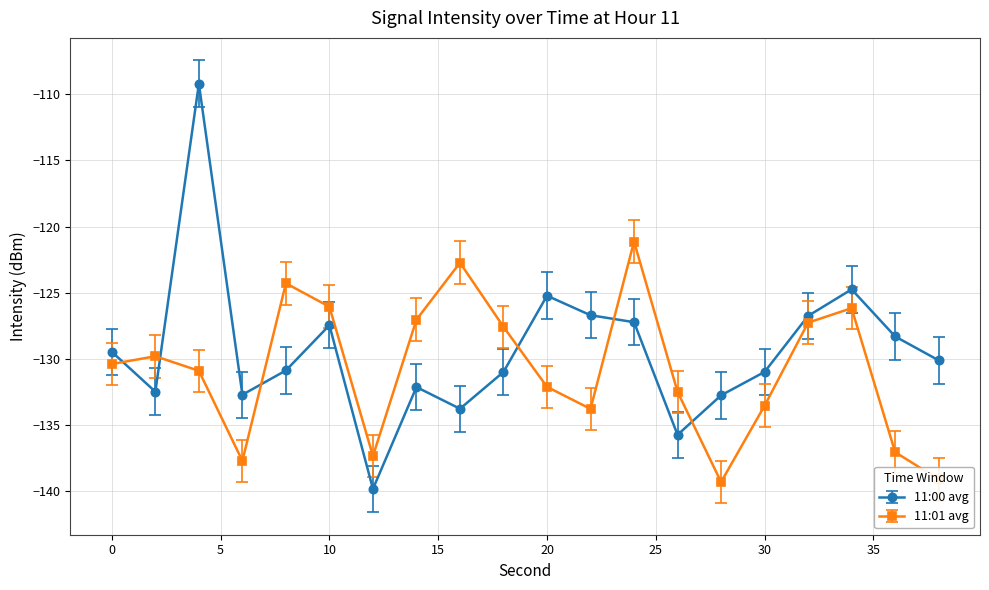

List the series in order of their peak value, lowest first.

11:01 avg, 11:00 avg